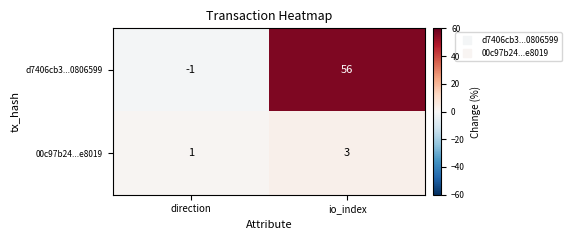

List the series in order of their overall mean, highest first.

d7406cb3...0806599, 00c97b24...e8019